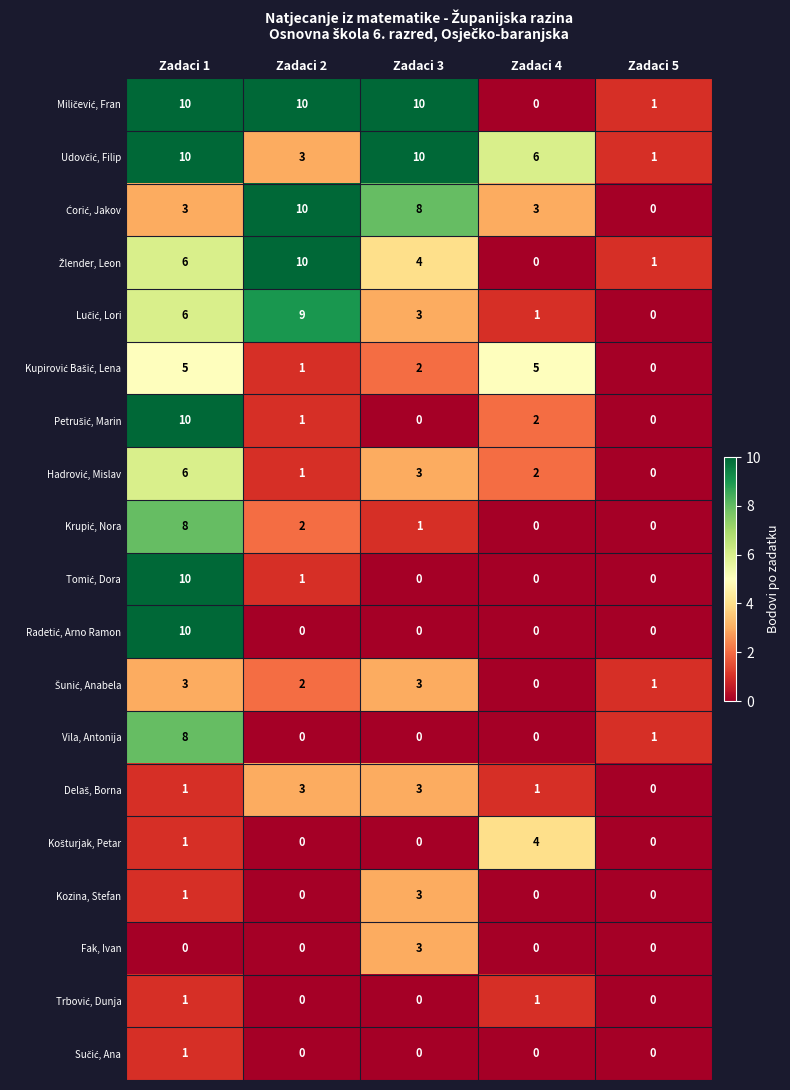

At which category is the sum across all series the highest?

Zadaci 1